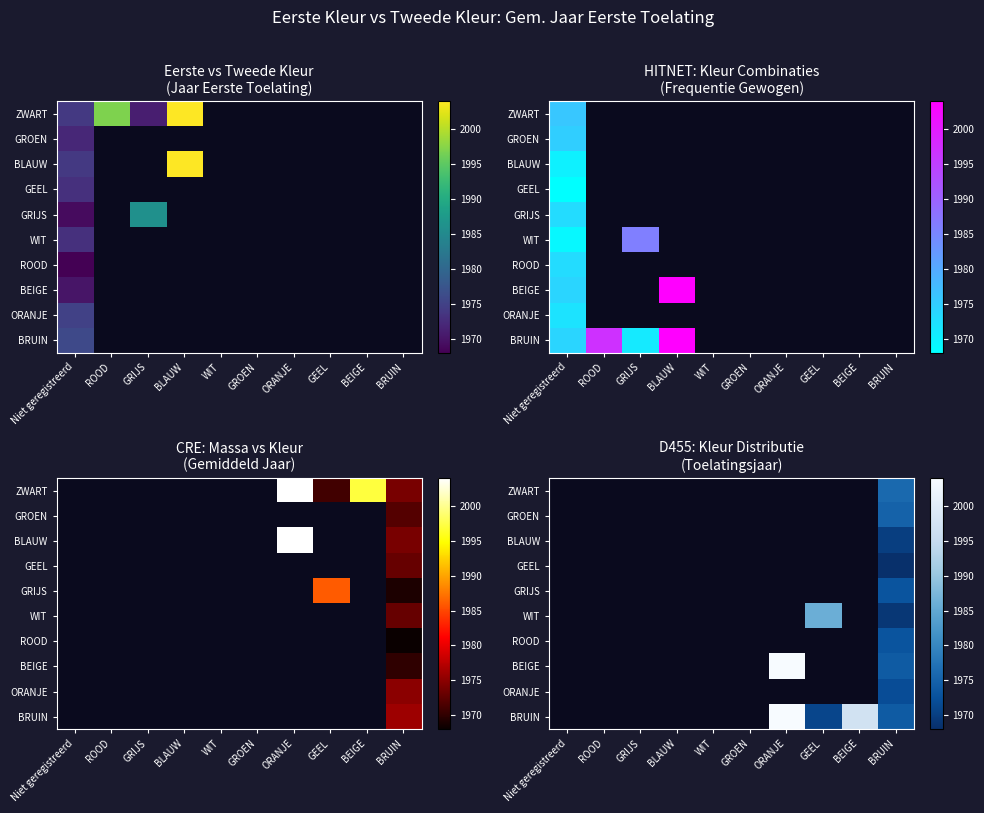

Count the number of categories in the chart.

10